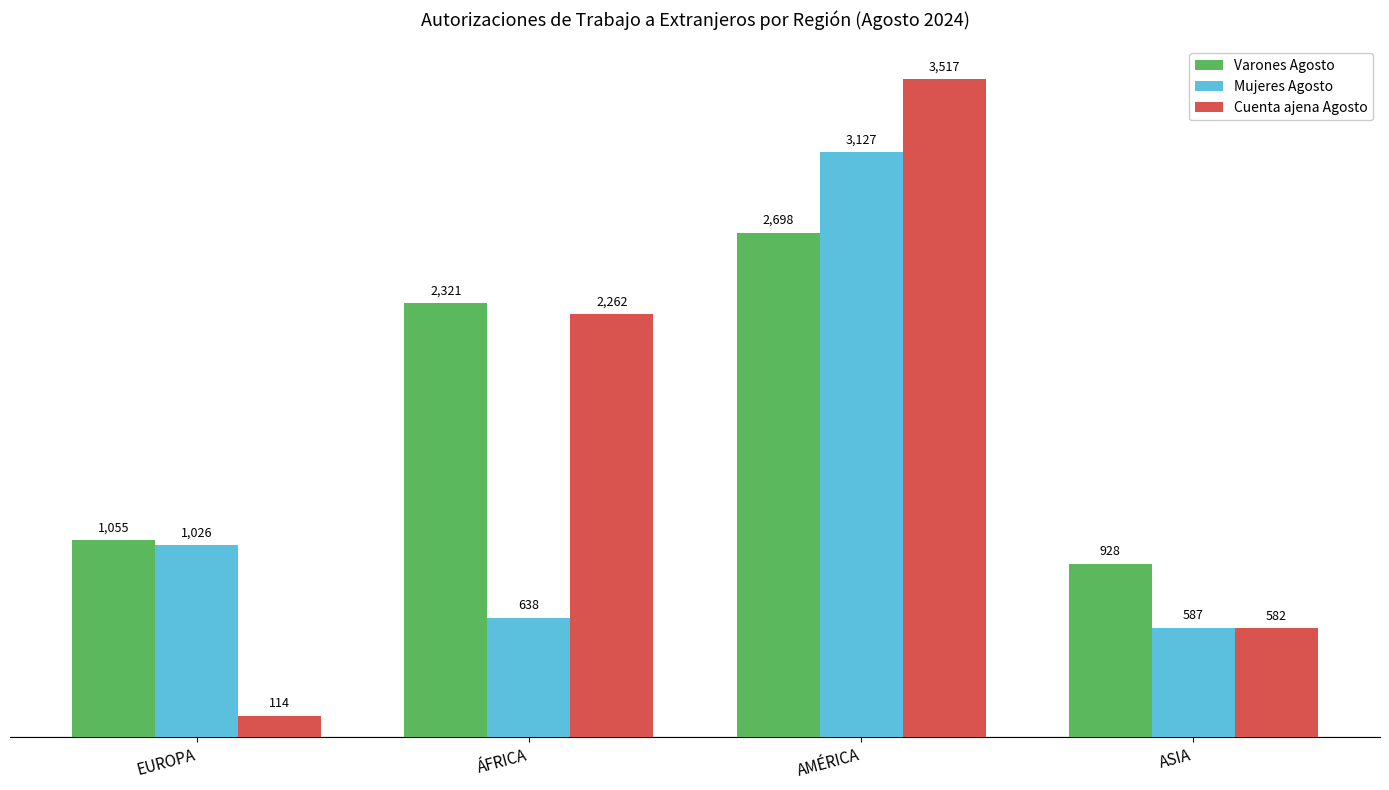

What is the difference between the second highest and second lowest values in the Mujeres Agosto series?

388